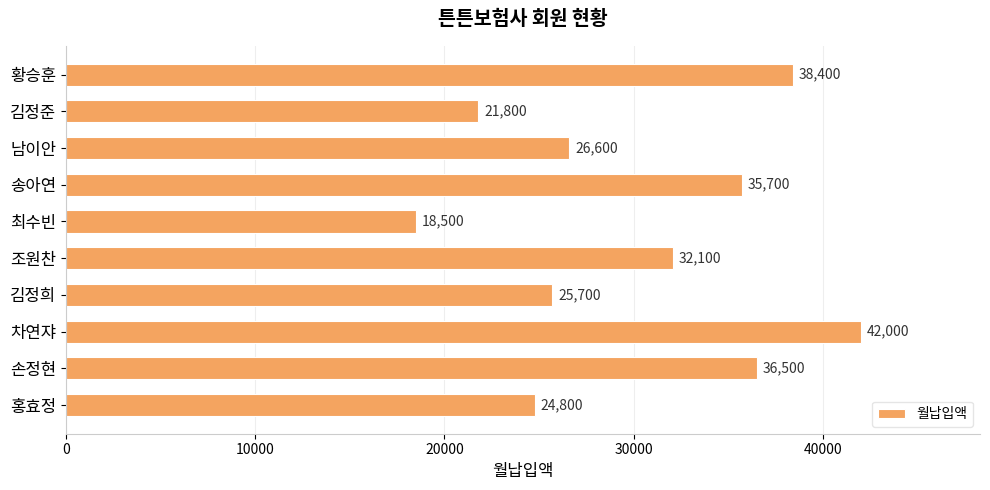

Where is the data nearest to the value 30250?

조원찬